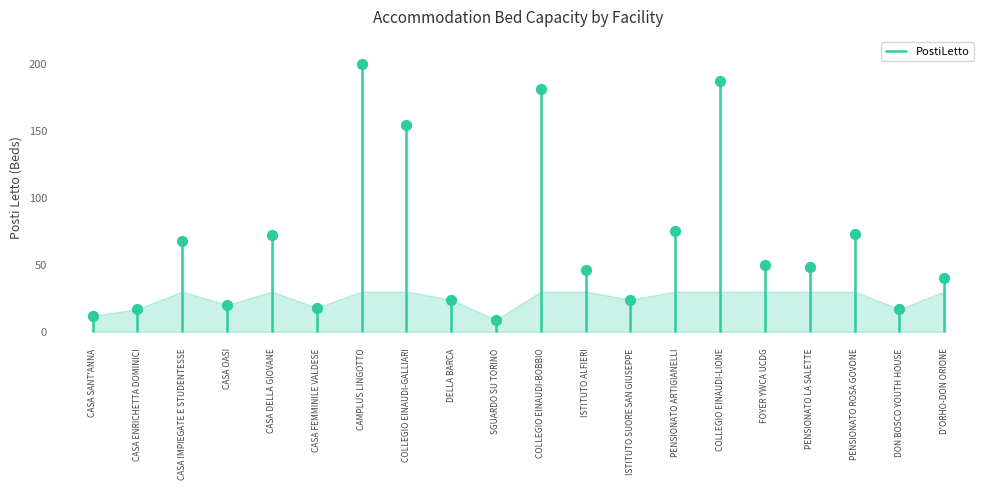

What is the ratio of the value at SGUARDO SU TORINO to the value at DON BOSCO YOUTH HOUSE?

0.5